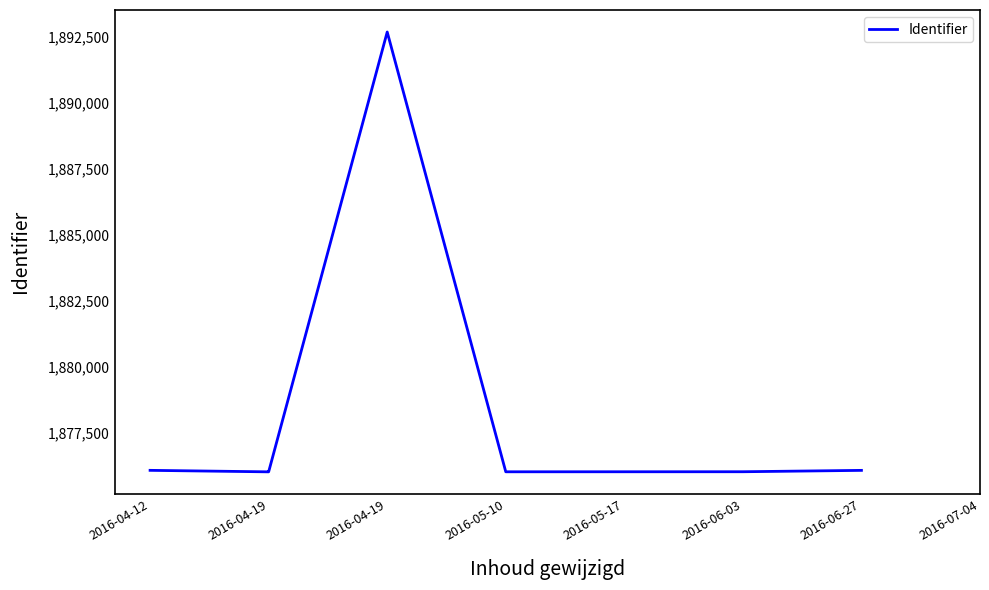

How many points are lower than both their immediate neighbors (excluding endpoints)?

2